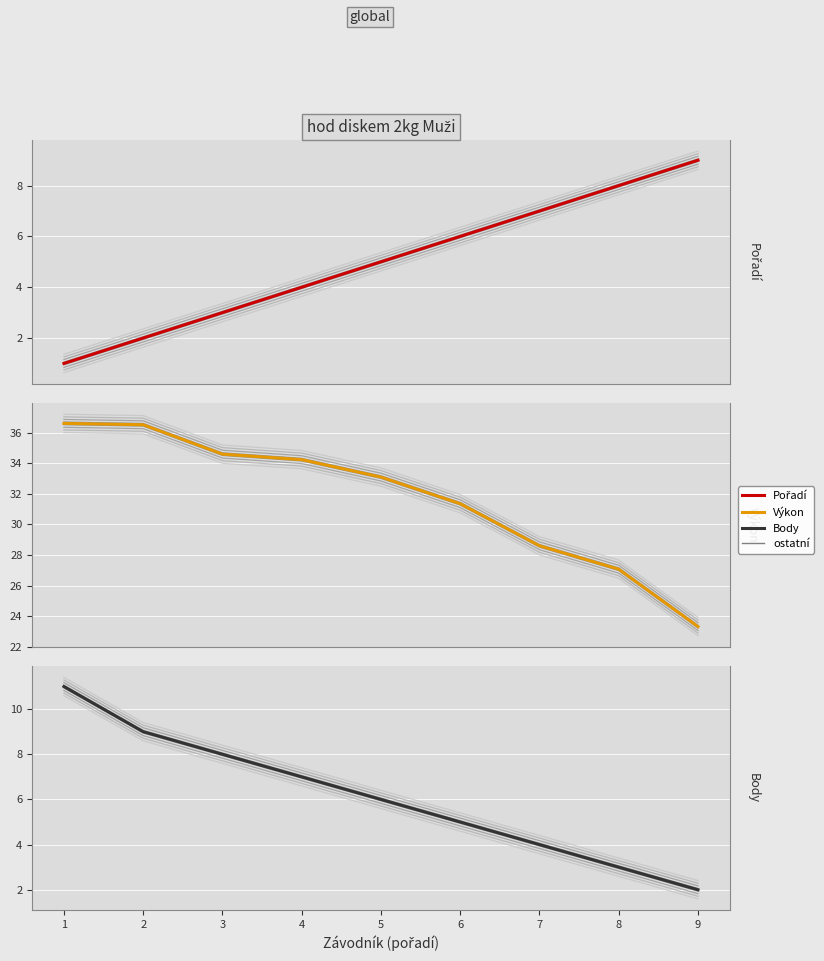

What is the greatest value displayed?

36.6